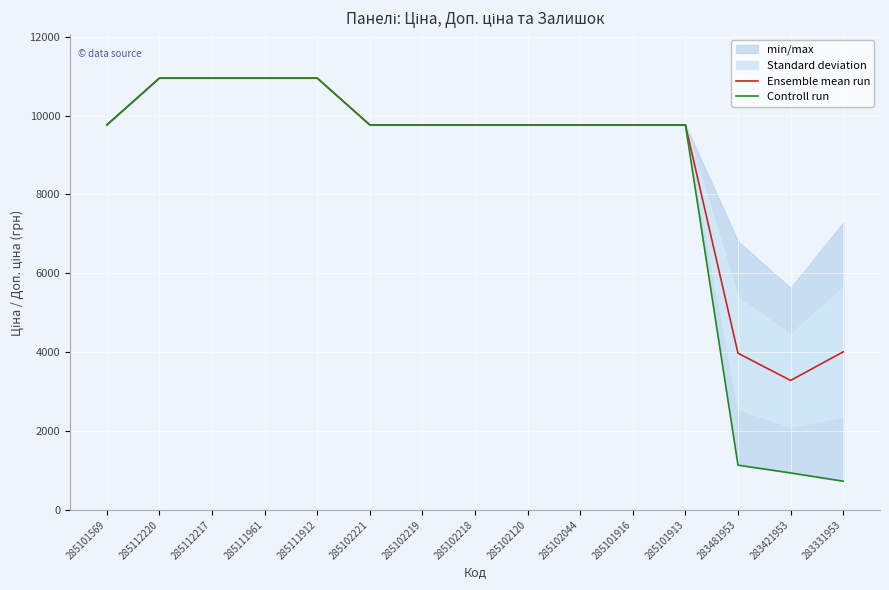

Rank the series at 285111961 from lowest to highest value.

Ensemble mean run, Controll run